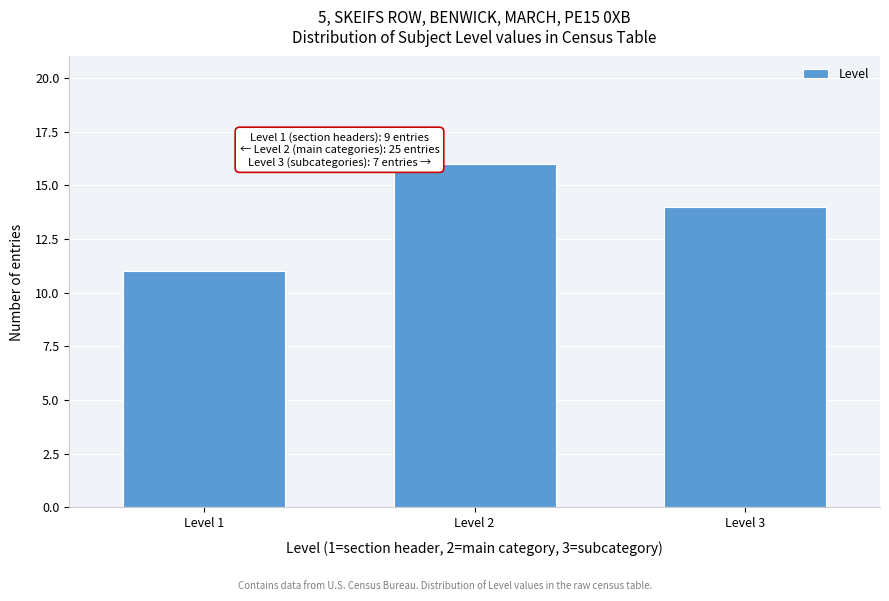

Reading left to right, list all the values displayed in this chart.

11	16	14